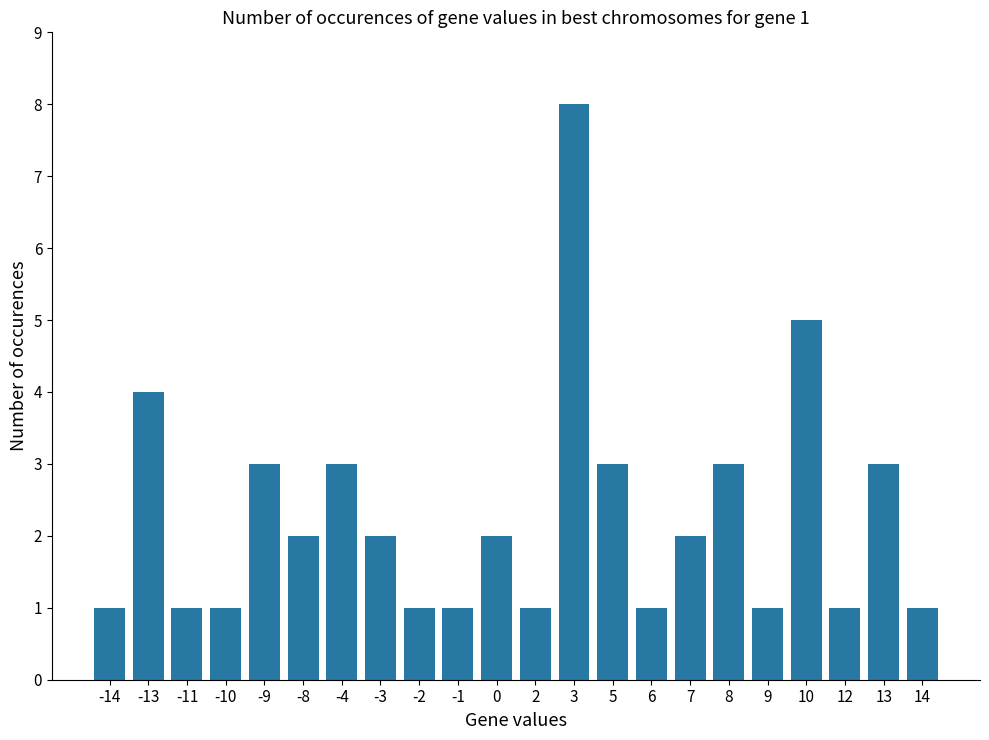

Which has a higher value, -10 or -13?

-13